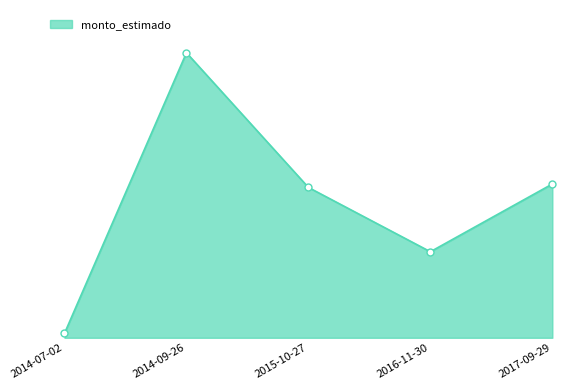

Rank the categories by value from lowest to highest.

2014-07-02, 2016-11-30, 2015-10-27, 2017-09-29, 2014-09-26